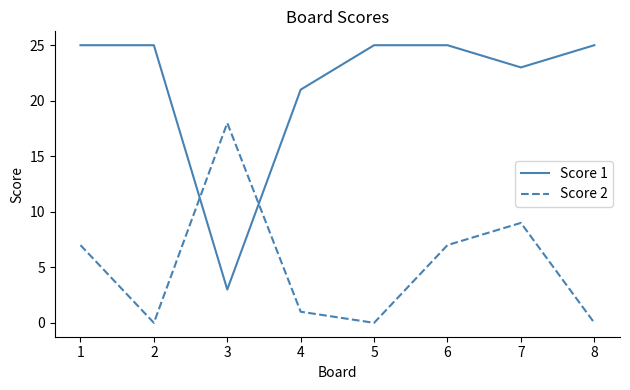

What is the sum of the Score 2 values at 4 and 1?

8